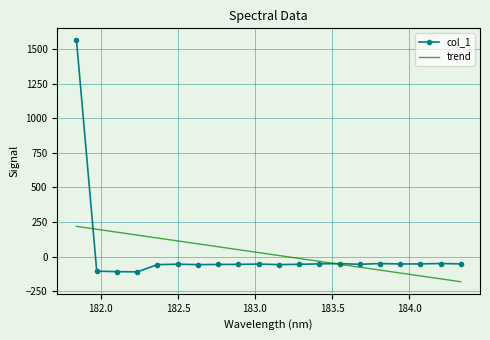

Rank the series by their maximum value, from highest to lowest.

col_1, trend